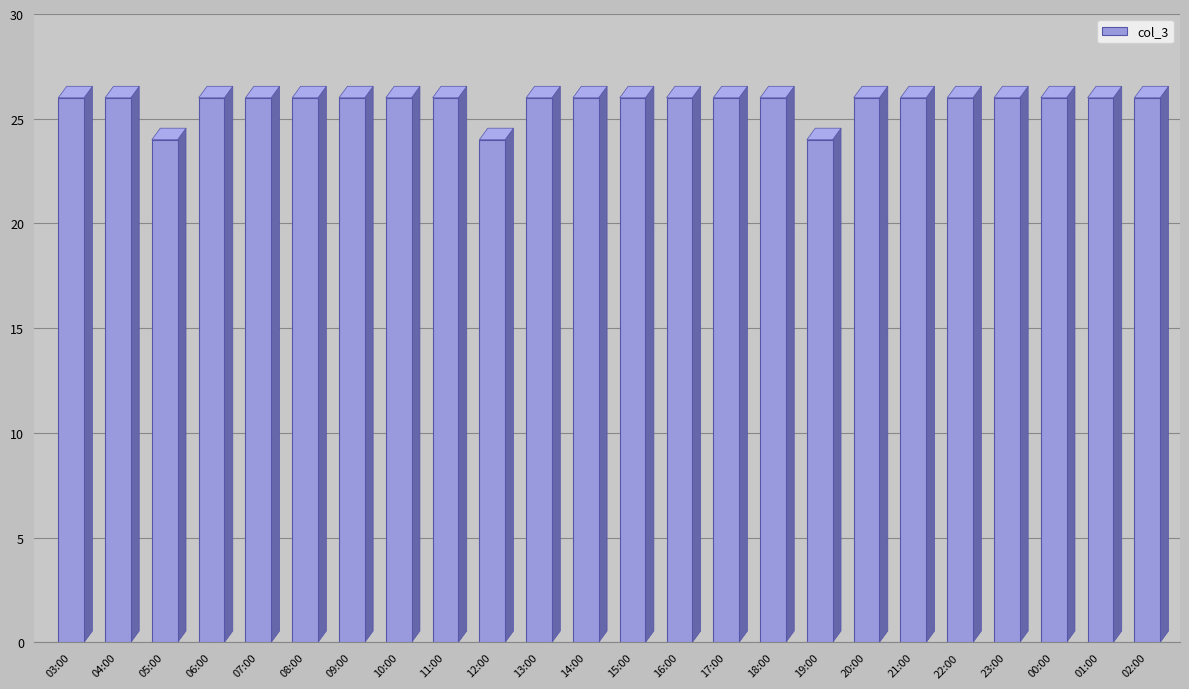

What is the label of the 20th bar from the left?

22:00